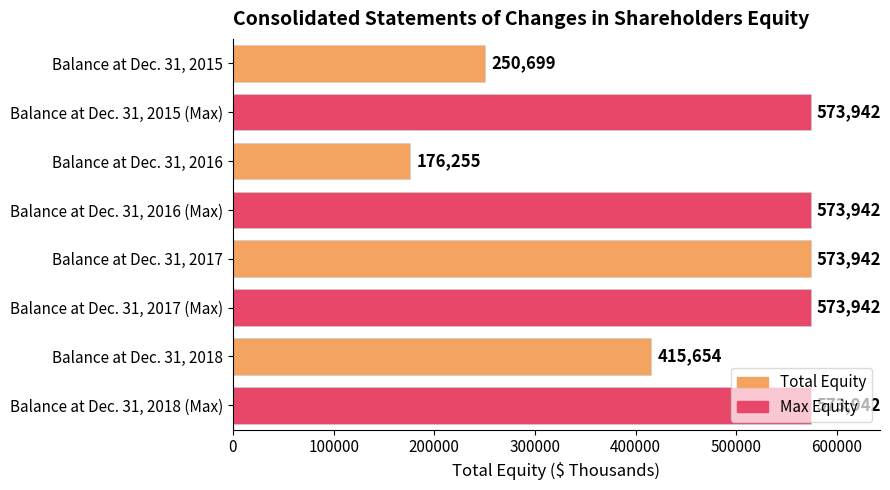

The value at Balance at Dec. 31, 2015 is 57974. True or false?

False